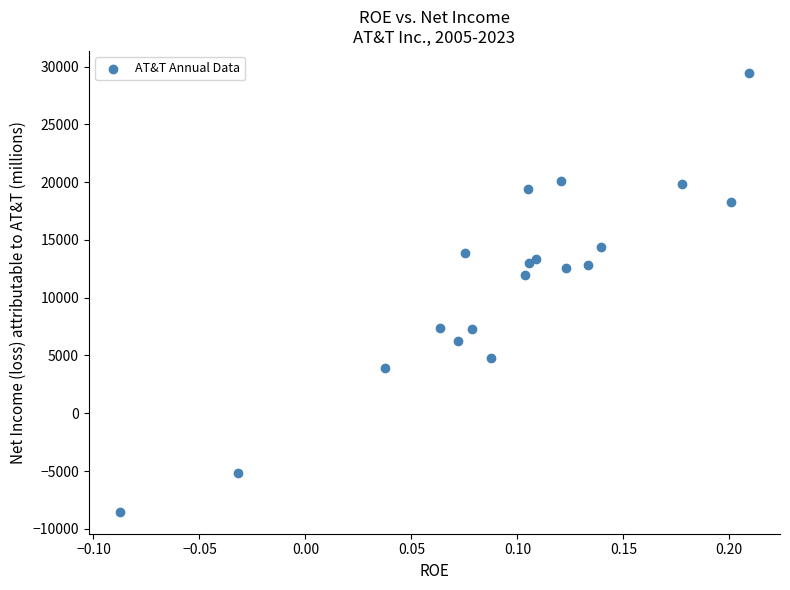

What is the range of Y values (max minus min)?

37974